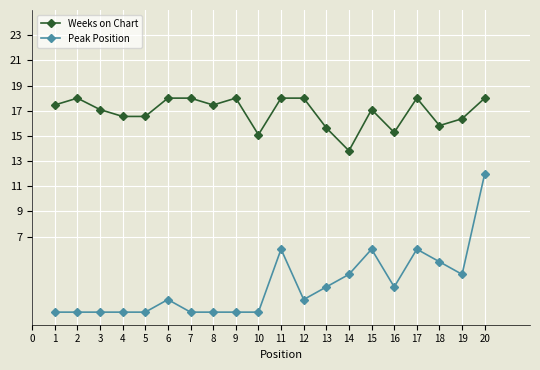

Rank the series by their maximum value, from highest to lowest.

Weeks on Chart, Peak Position